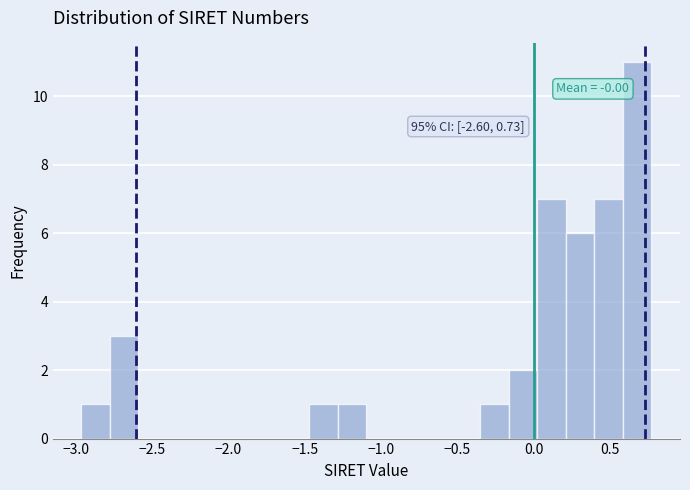

Around what value on the x-axis is the tallest bar? Give the approximate position of its centre, as read against the axis.

0.70